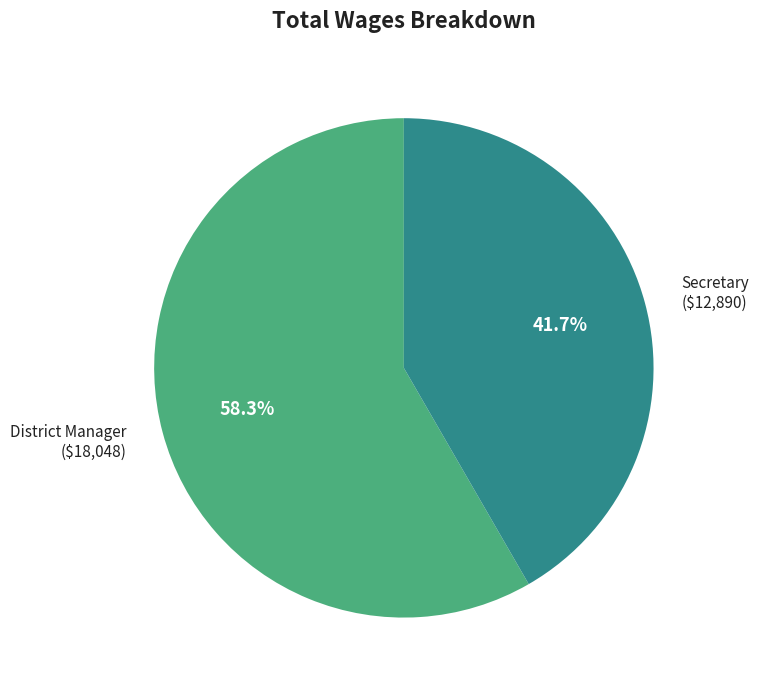

Does any single category account for the majority?

Yes